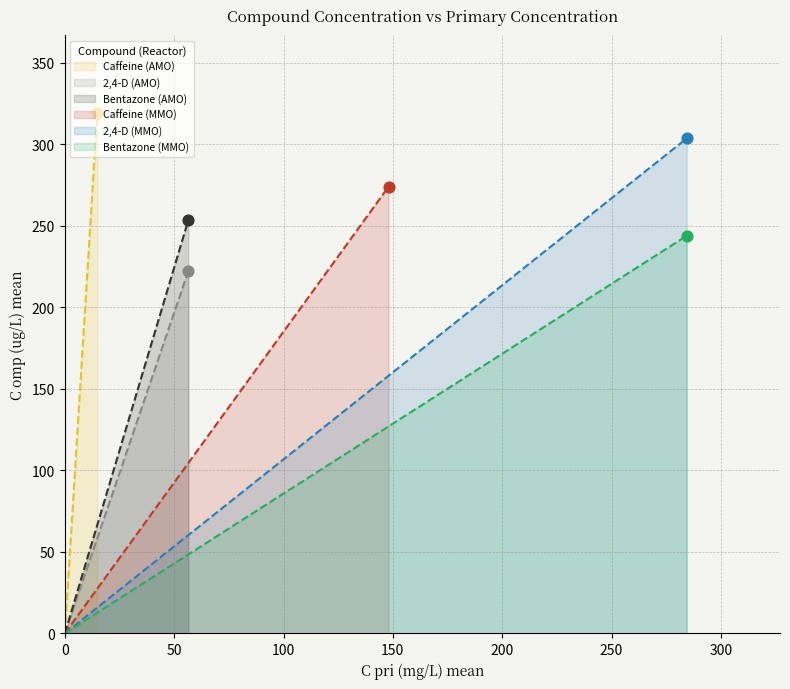

Which series has the largest total across all categories?

Caffeine AMO C_omp1